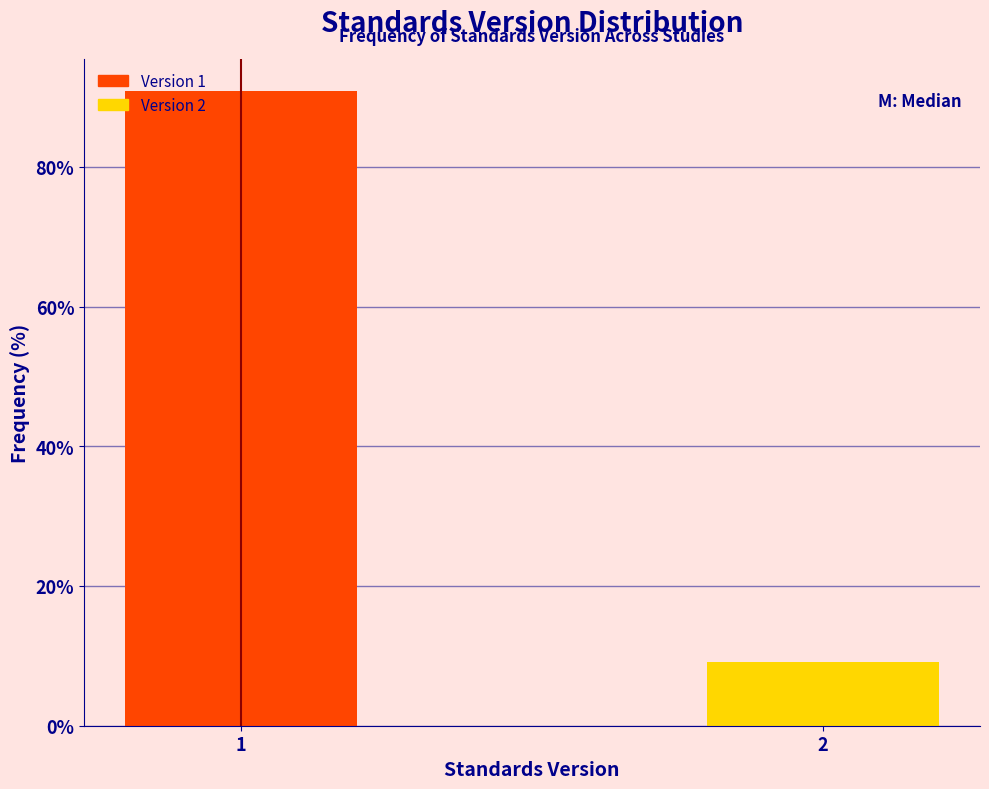

Reading left to right, transcribe all the data shown in this chart.

1=90.9	2=9.1